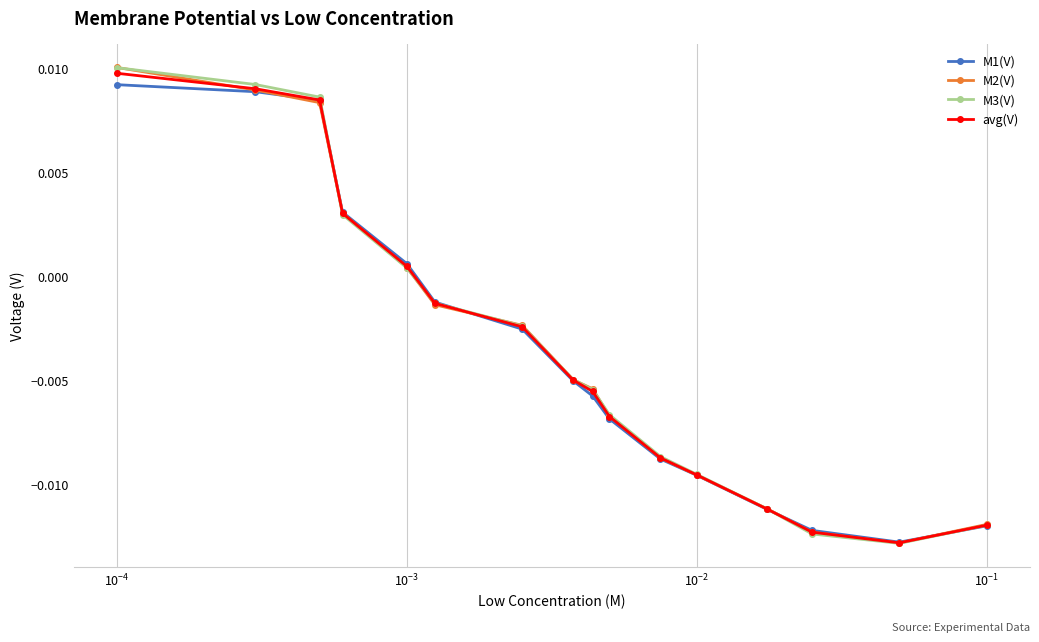

At how many categories does at least one series exceed 0?

5